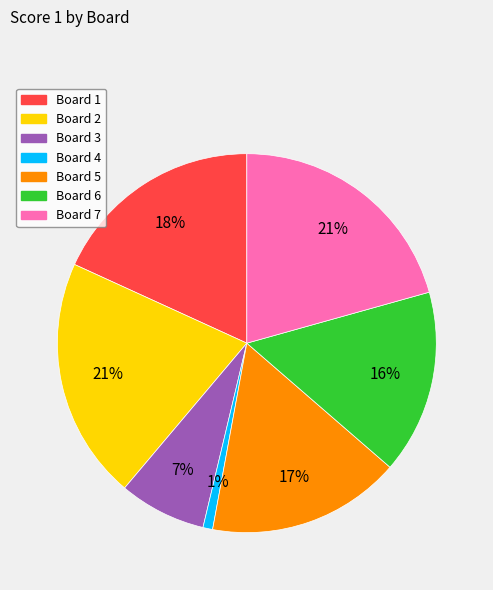

To the nearest percent, what is the average slice percentage?

14%